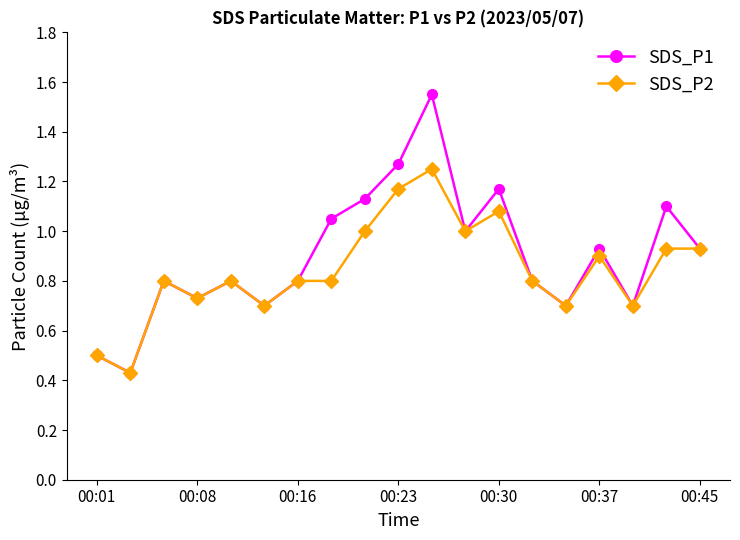

Rank the series by their maximum value, from highest to lowest.

SDS_P1, SDS_P2